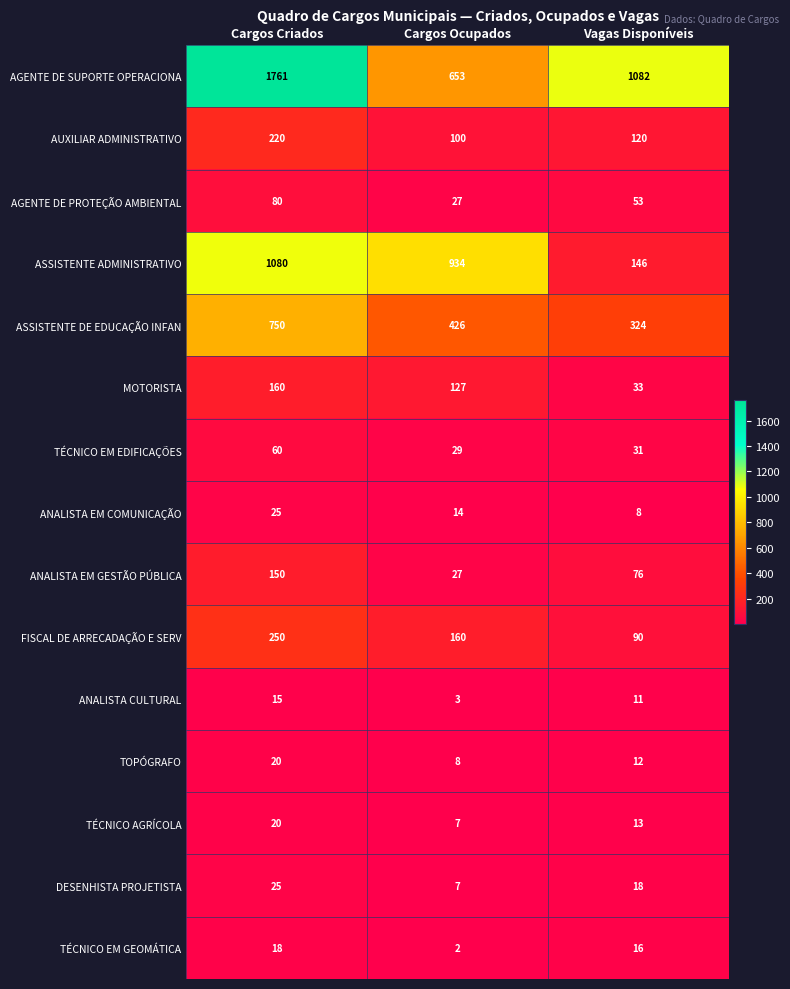

What is the sum of the ASSISTENTE DE EDUCAÇÃO INFAN values at Cargos Ocupados and Vagas Disponíveis?

750